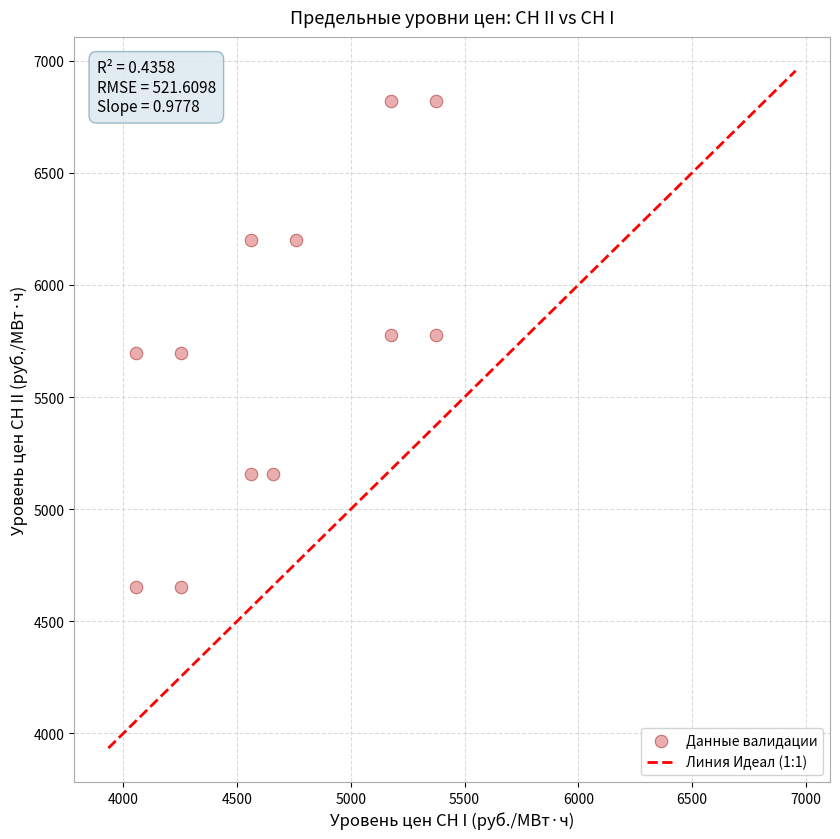

What is the range of X values (max minus min)?

1319.2